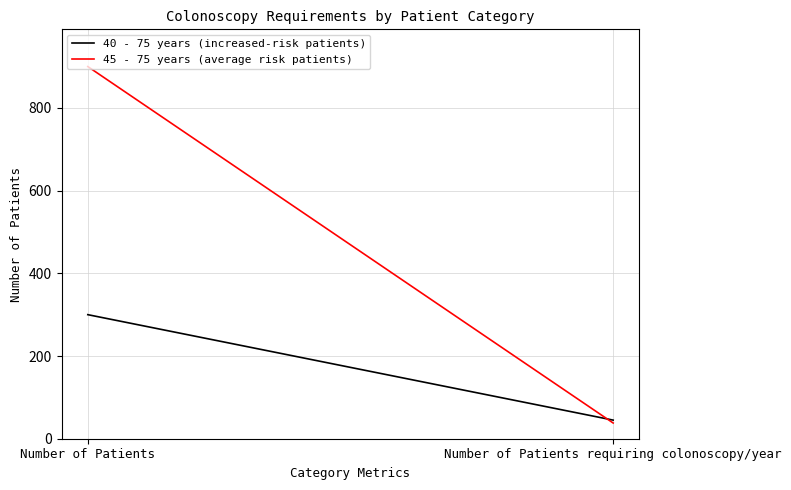

List the labels in order of 45 - 75 years (average risk patients) value, largest first.

Number of Patients, Number of Patients requiring colonoscopy/year